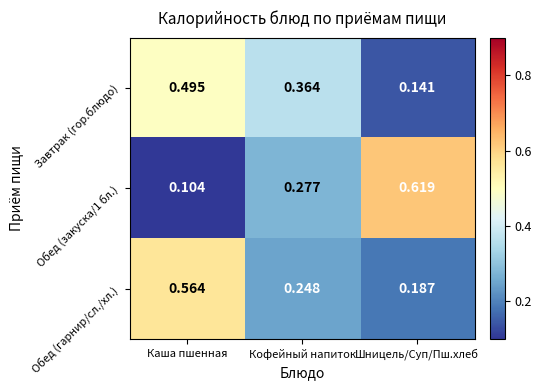

List the series in order of their peak value, lowest first.

Завтрак (гор.блюдо), Обед (гарнир/сл./хл.), Обед (закуска/1 бл.)